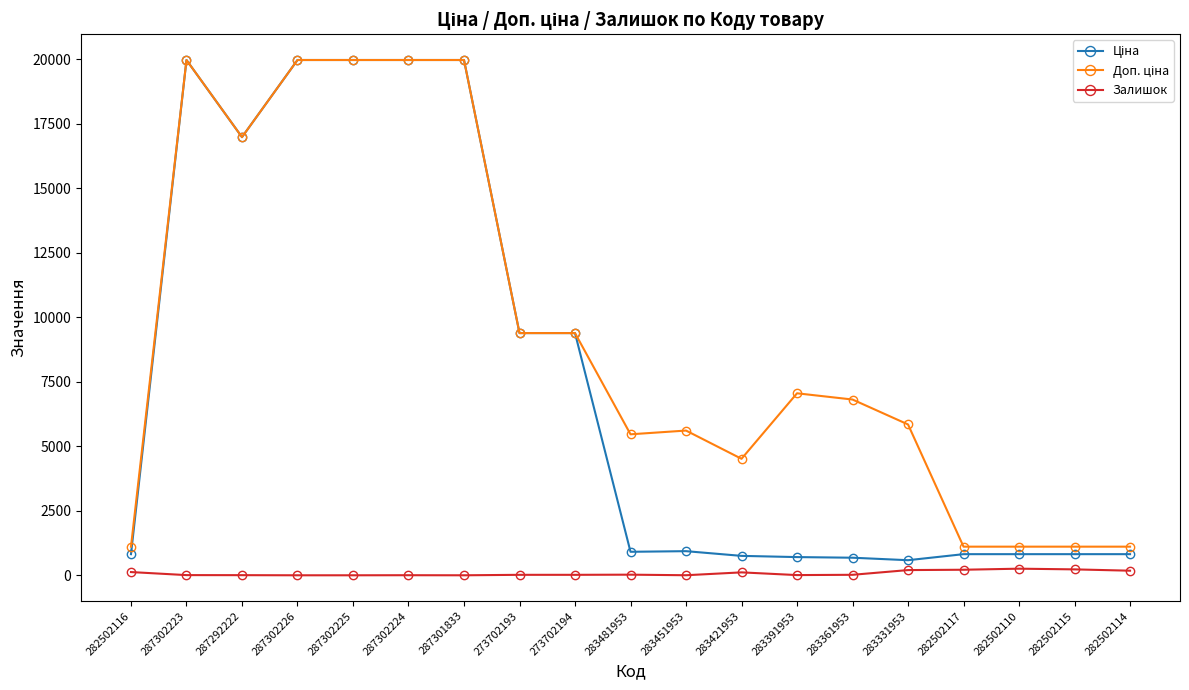

How many distinct data groups are displayed?

3